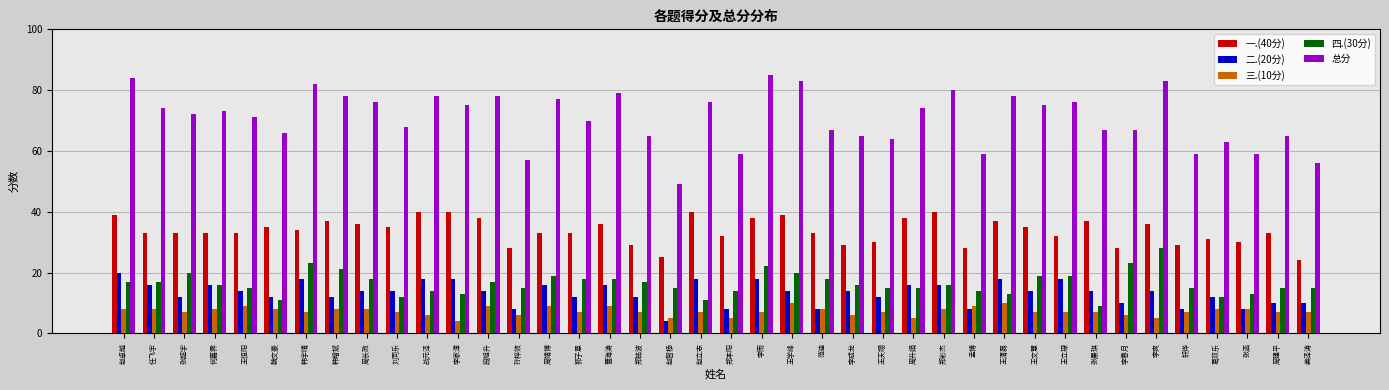

Read the 总分 value at 战元泽, to the nearest 10.

80